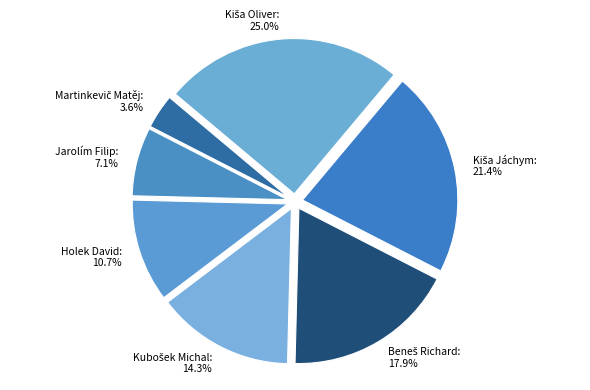

Is there a majority slice in this chart?

No